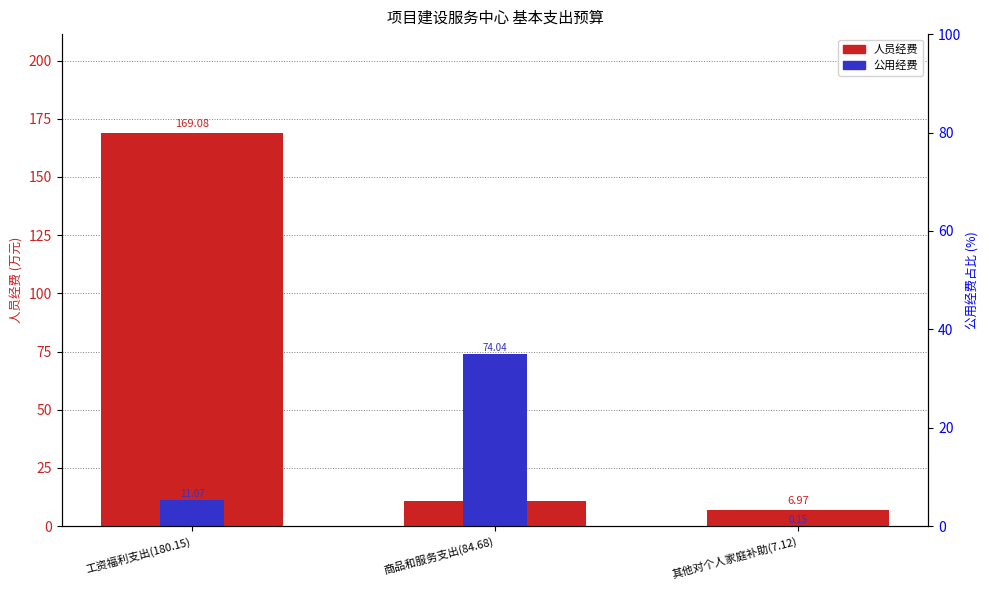

Reading left to right, transcribe all the data shown in this chart.

人员经费: 工资福利支出(180.15)=169.1	商品和服务支出(84.68)=10.6	其他对个人家庭补助(7.12)=7.0
公用经费: 工资福利支出(180.15)=11.1	商品和服务支出(84.68)=74.0	其他对个人家庭补助(7.12)=0.1